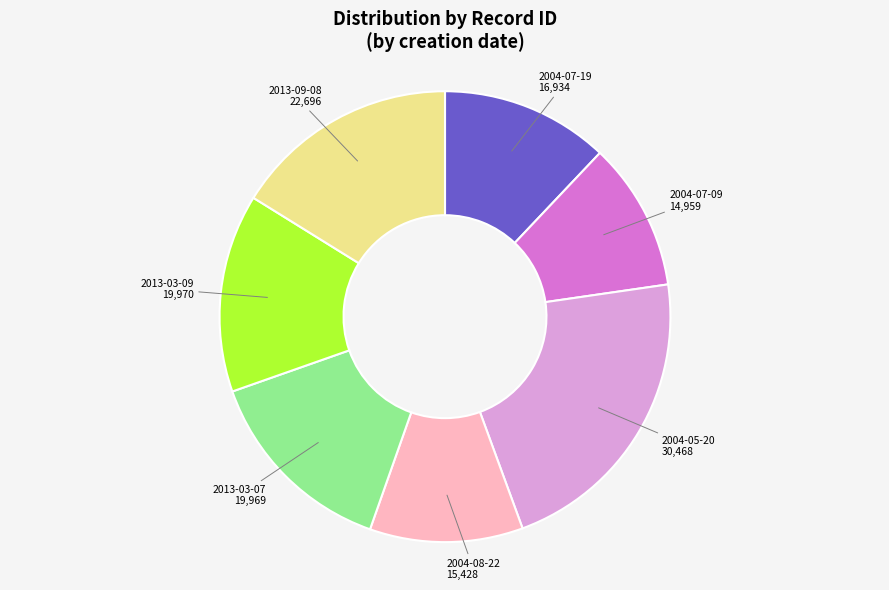

The 2013-03-07 slice represents 14% of the pie. True or false?

True